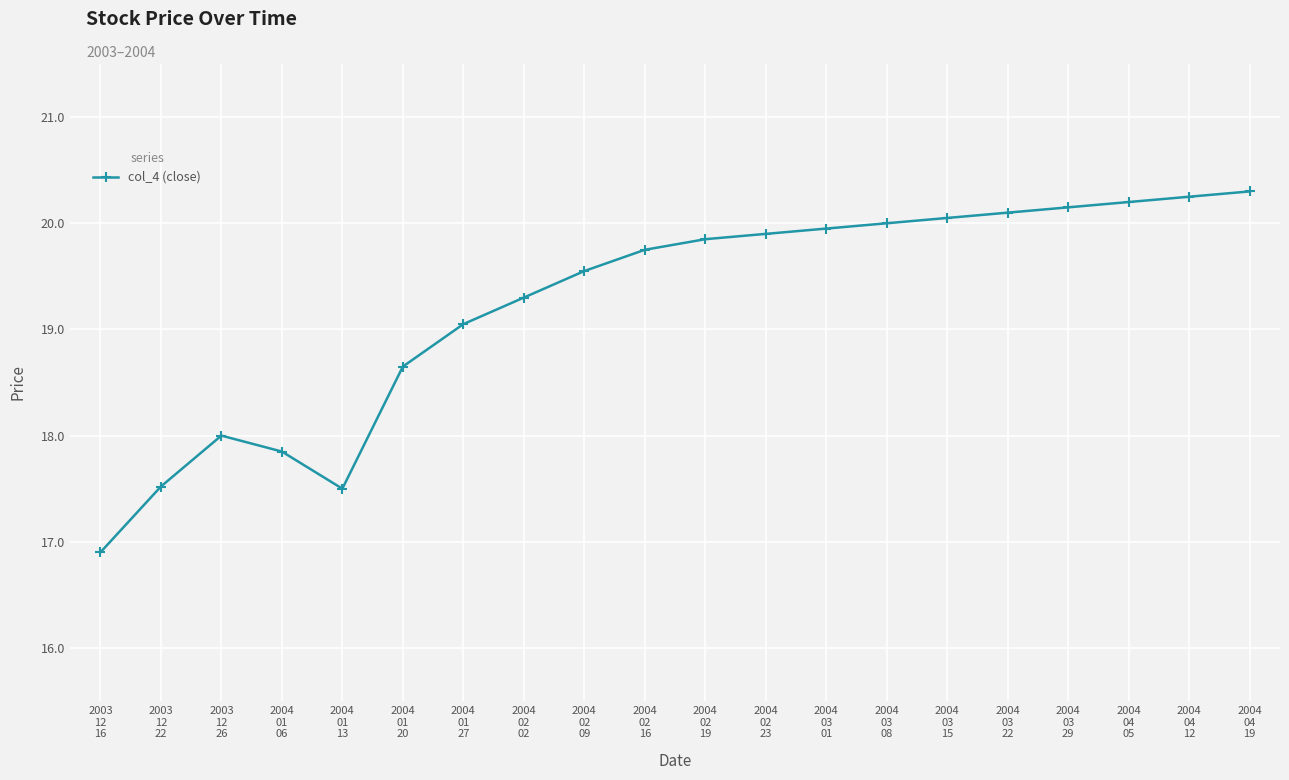

True or false: there are more than 0 points higher than both neighbors.

True